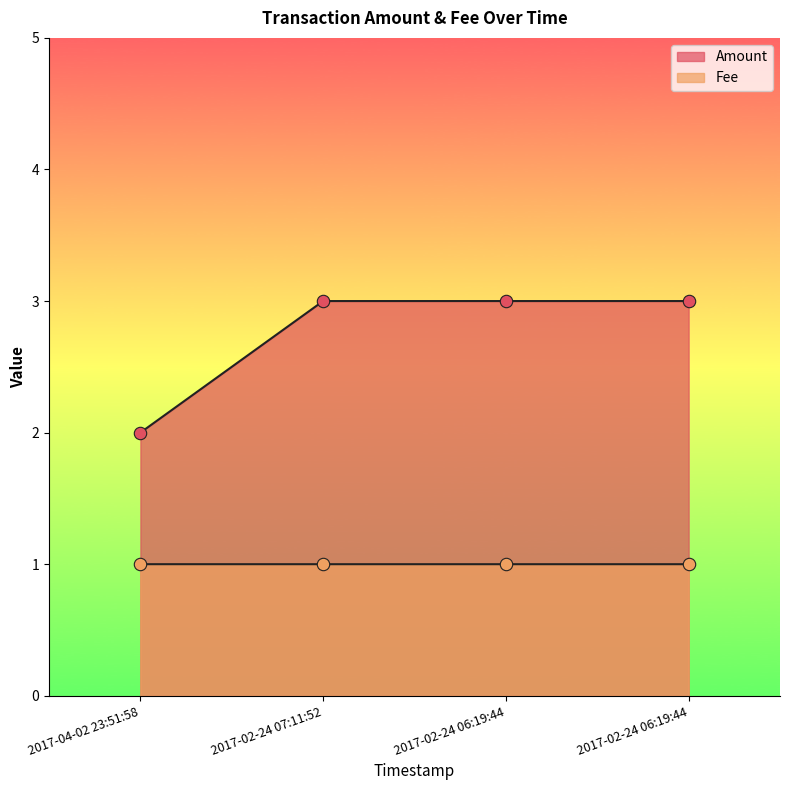

Which series has the largest total across all categories?

Amount